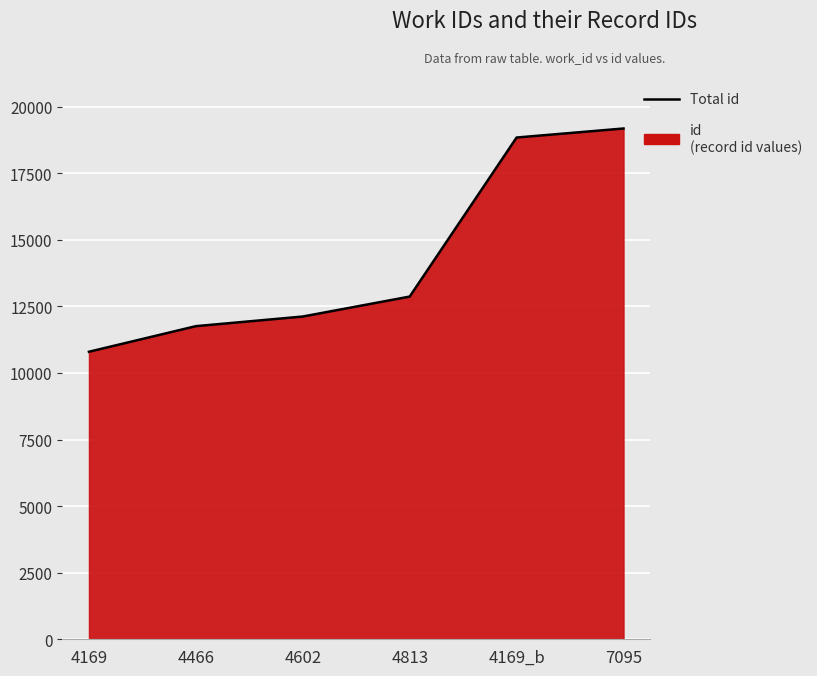

What position from the right is 4466?

5